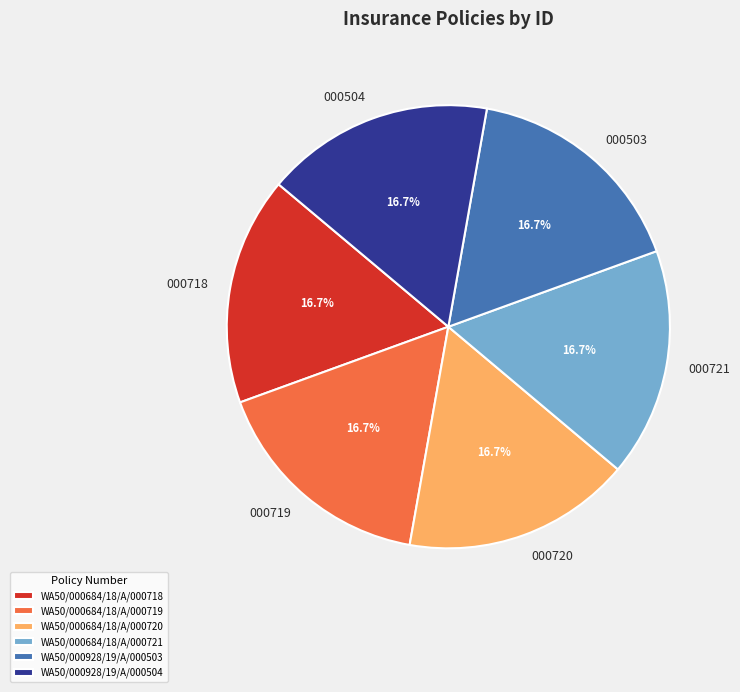

Combined, what portion of the pie is WA50/000684/18/A/000720 and WA50/000684/18/A/000718?

33.3%